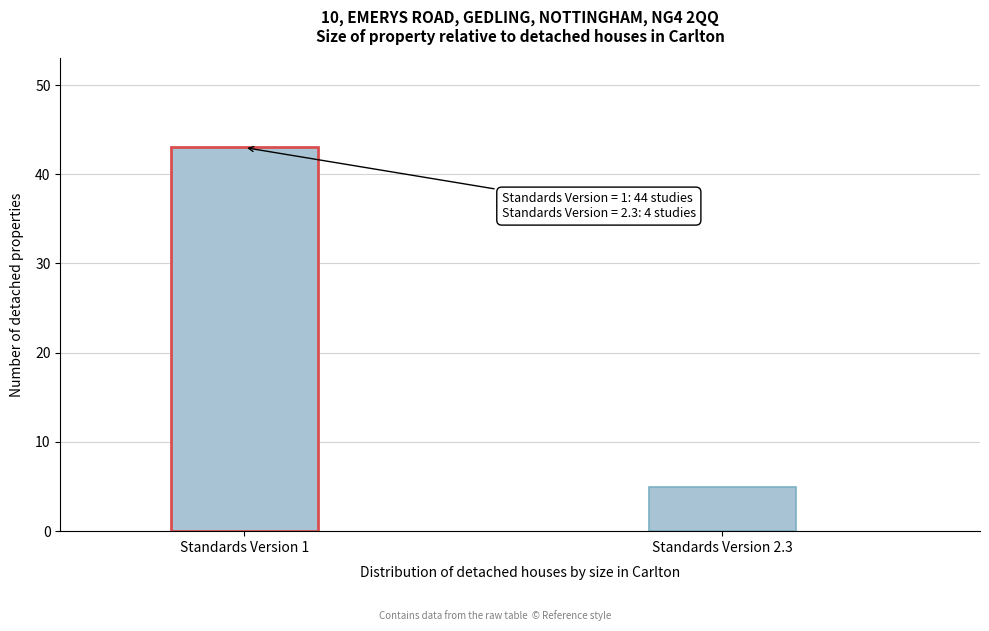

Reading left to right, extract all data points from this chart.

Standards Version 1=43	Standards Version 2.3=5